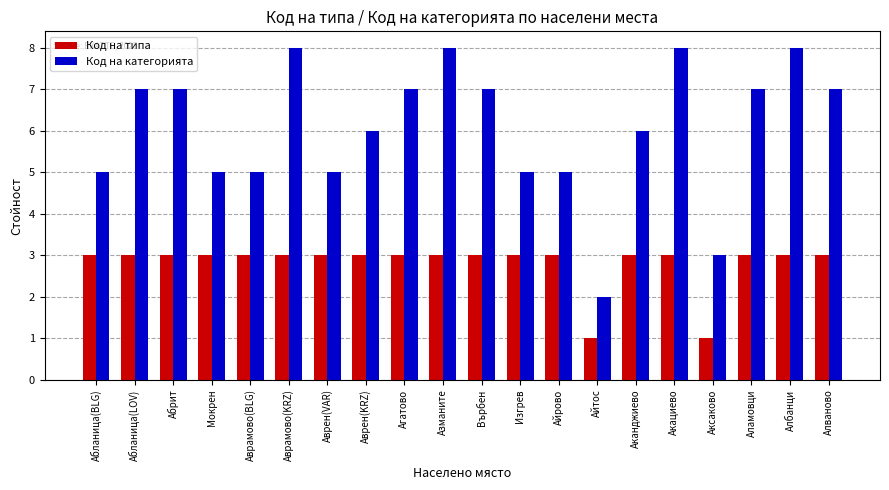

At Азманите, list the series in order from largest to smallest.

Код на категорията, Код на типа